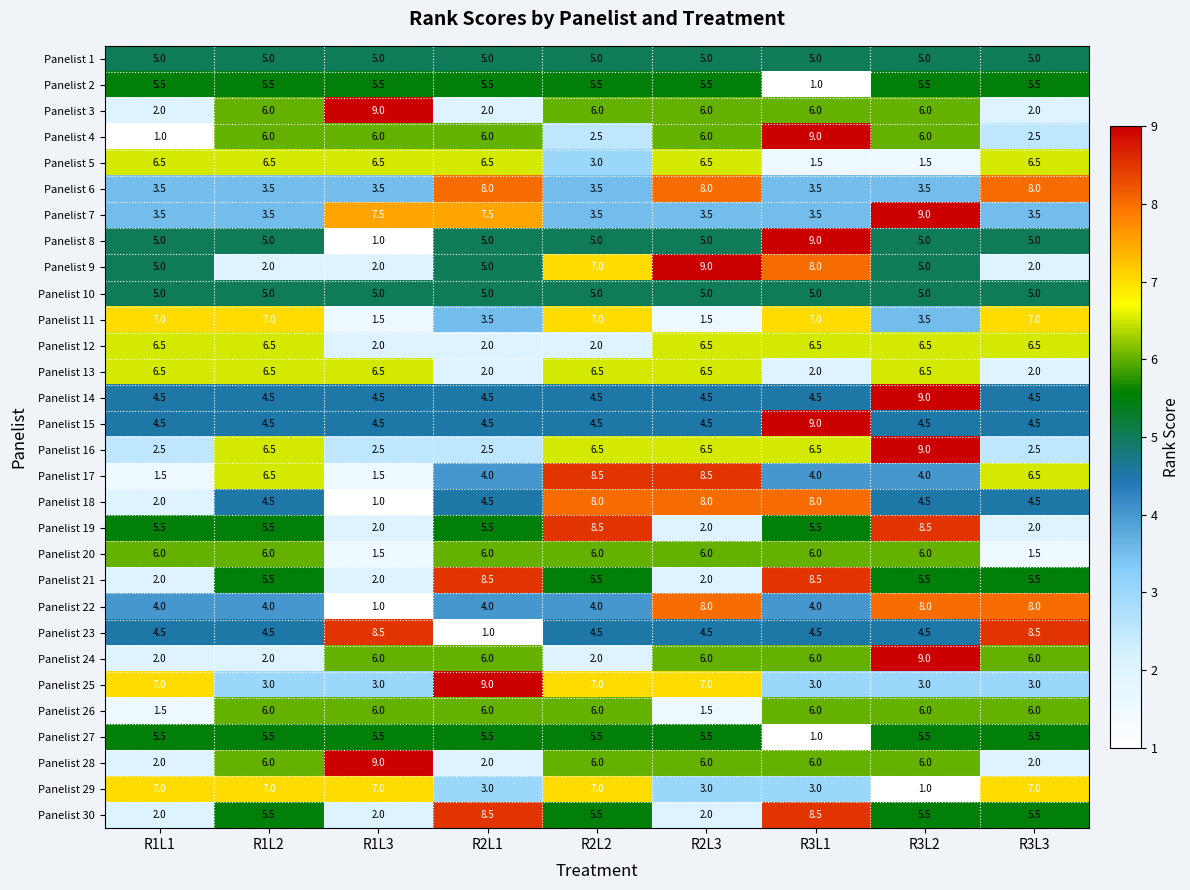

What is the sum of the Panelist 22 values at R1L2 and R3L3?

12.0